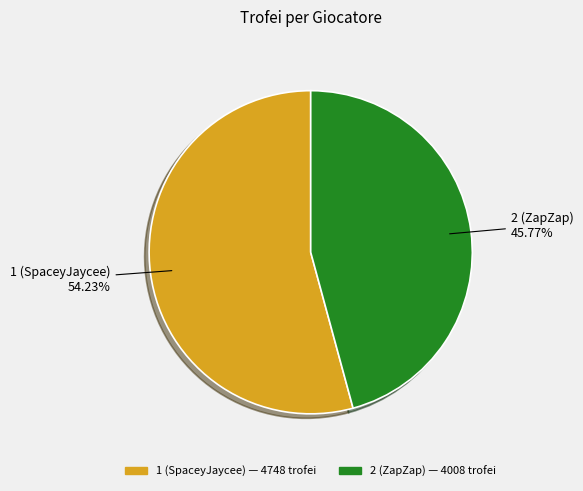

Do 2 (ZapZap) and 1 (SpaceyJaycee) together represent more than half of the pie?

Yes